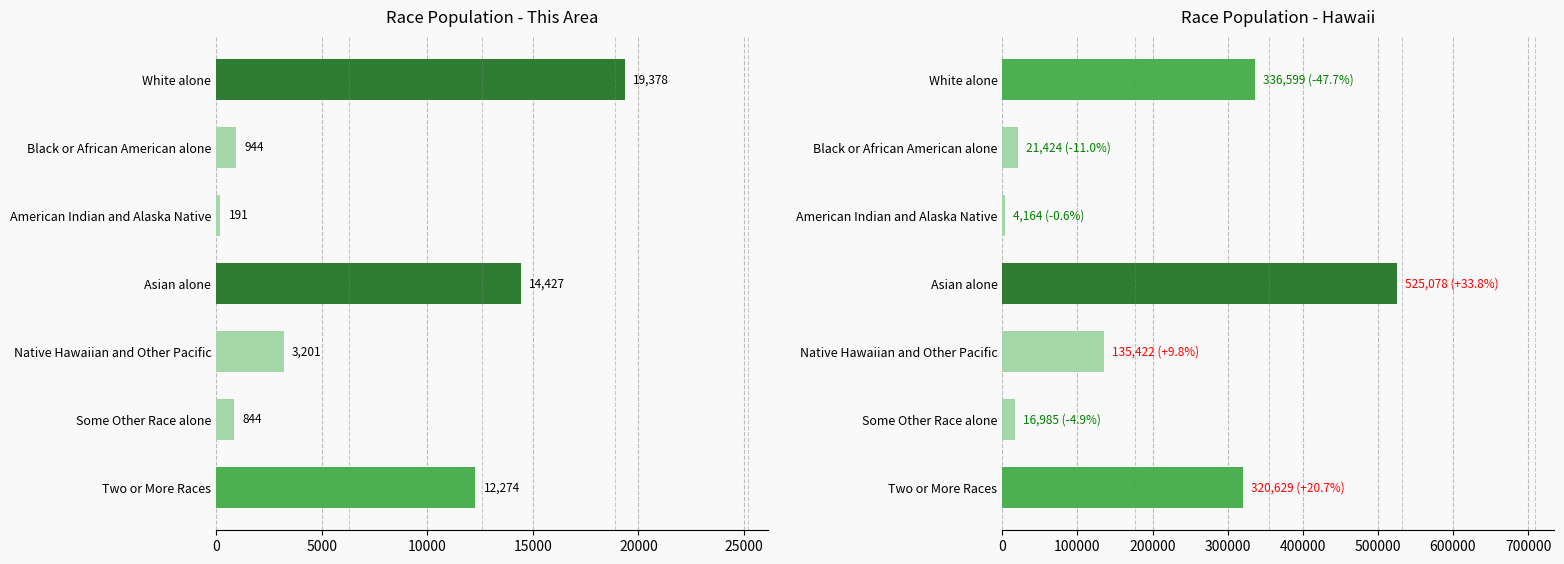

At Asian alone, list the series in order from largest to smallest.

Hawaii, This Area